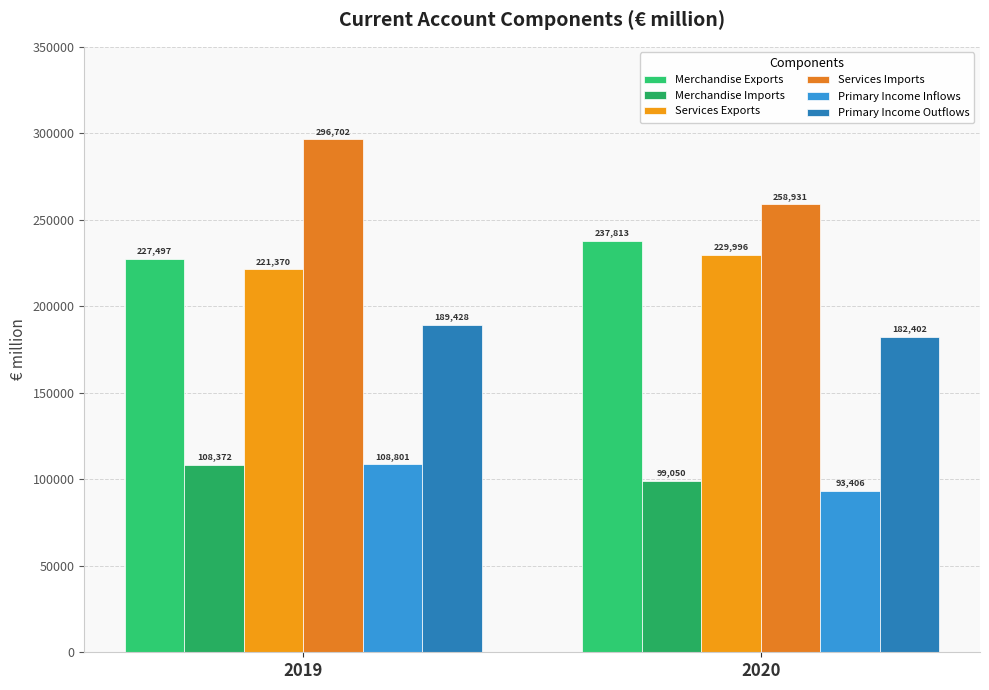

Which label corresponds to the smallest value in the chart?

2020